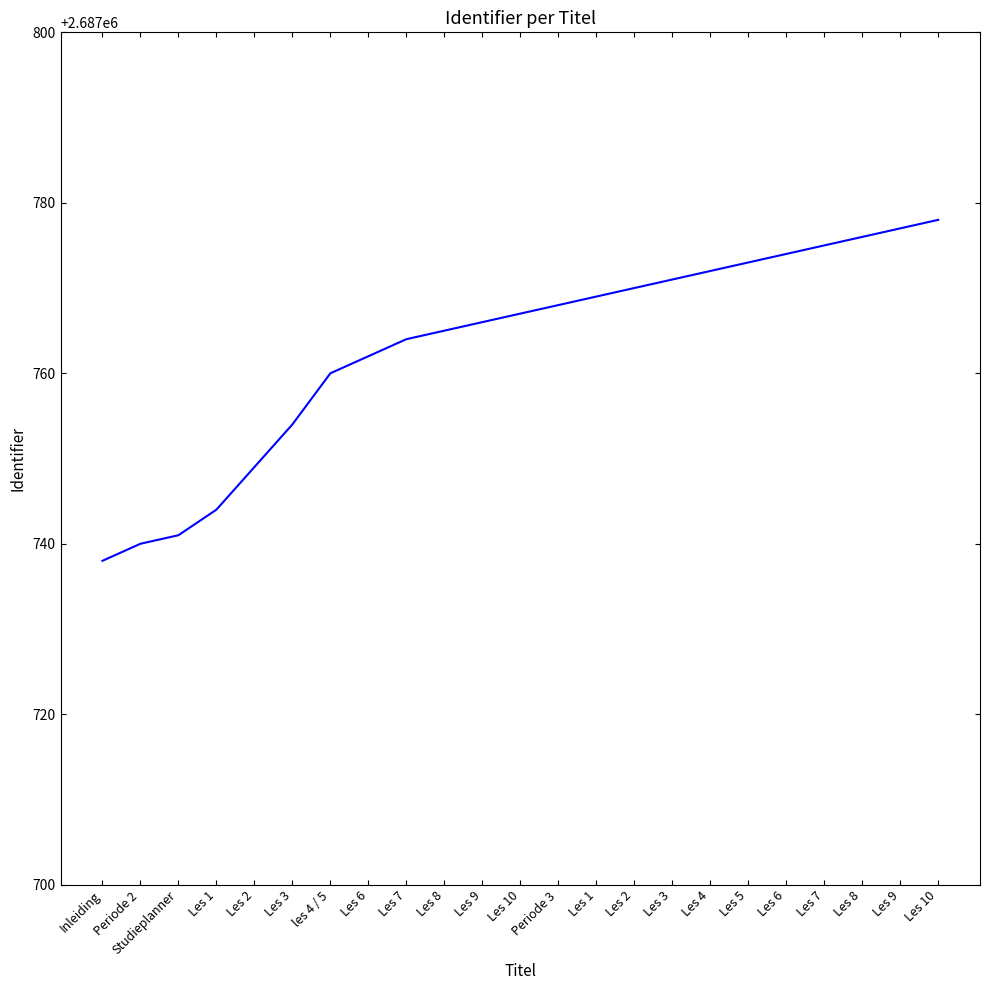

How many lines are shown in the chart?

1